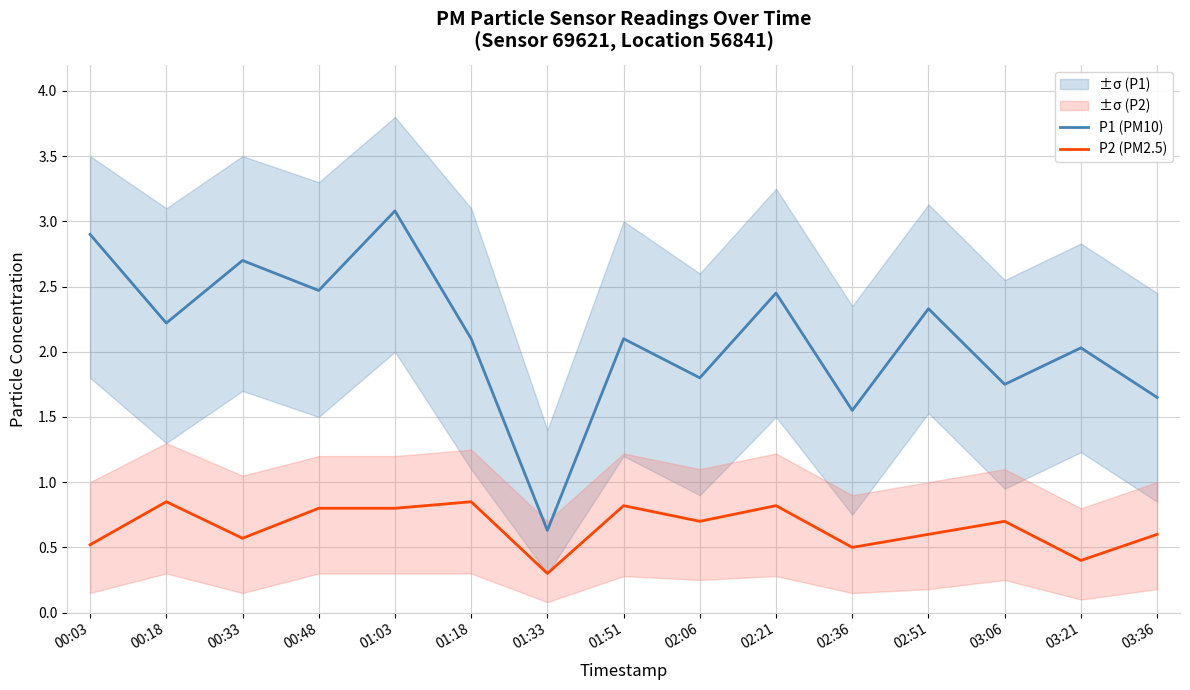

What are all the series names shown in the legend?

P1 (PM10), P2 (PM2.5)